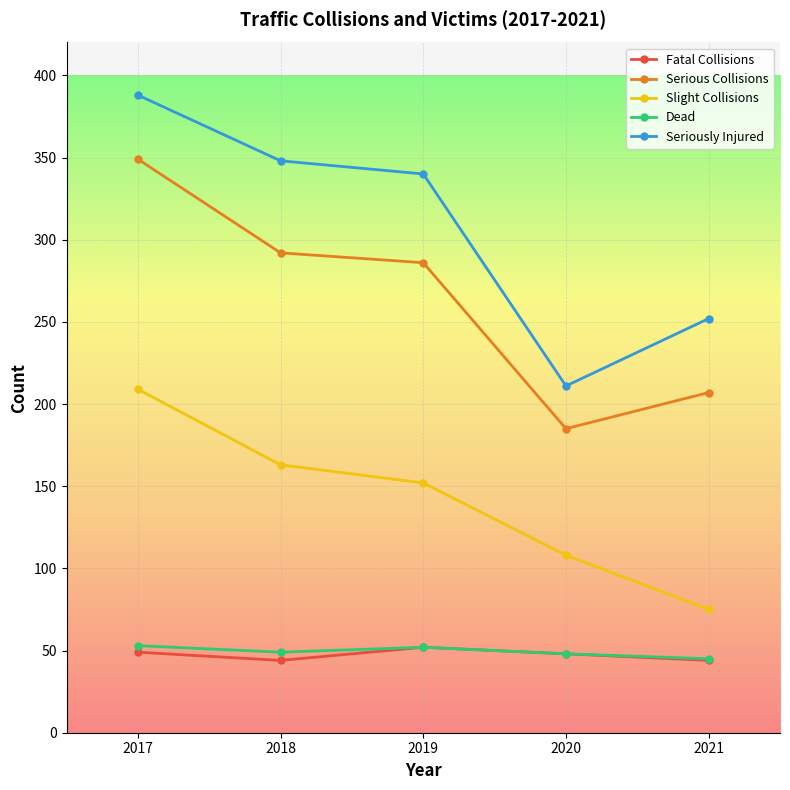

Which series has the widest spread of values?

Seriously Injured